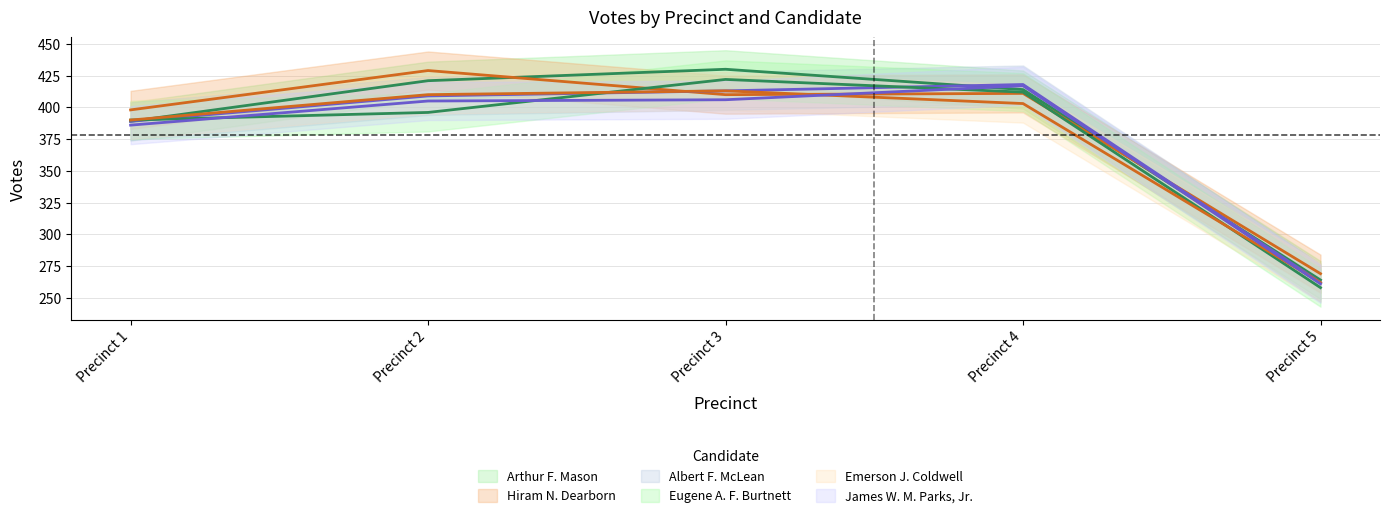

The value of Eugene A. F. Burtnett at Precinct 1 is 221. True or false?

False